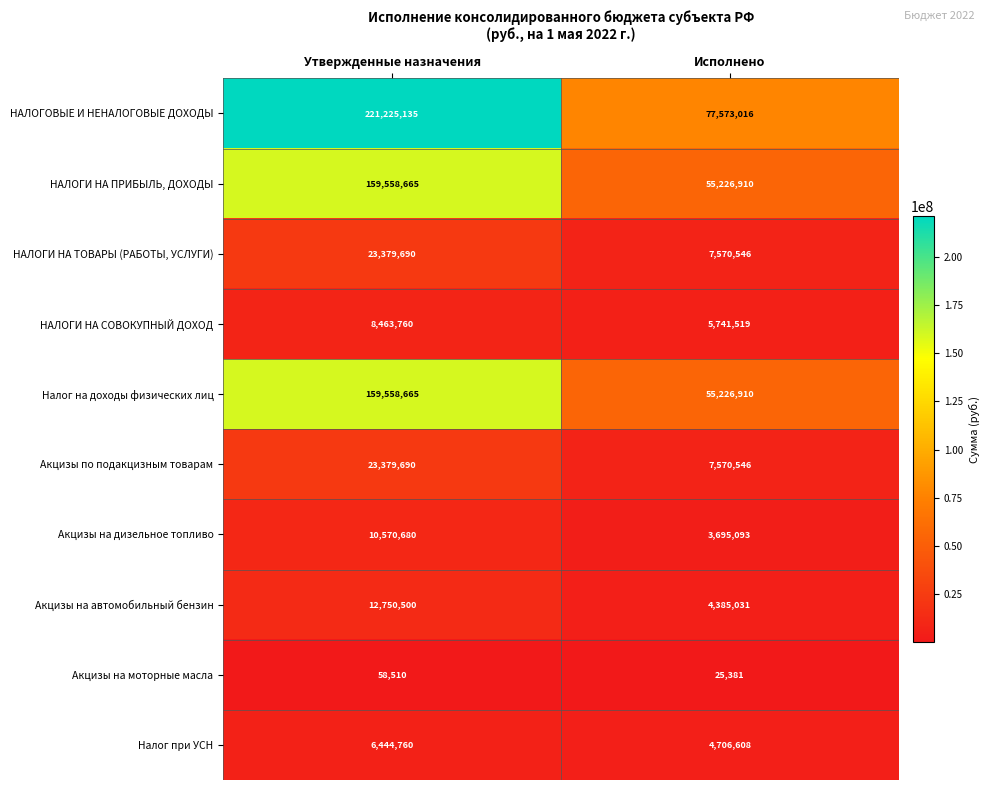

Which series has the largest range (max minus min)?

НАЛОГОВЫЕ И НЕНАЛОГОВЫЕ ДОХОДЫ